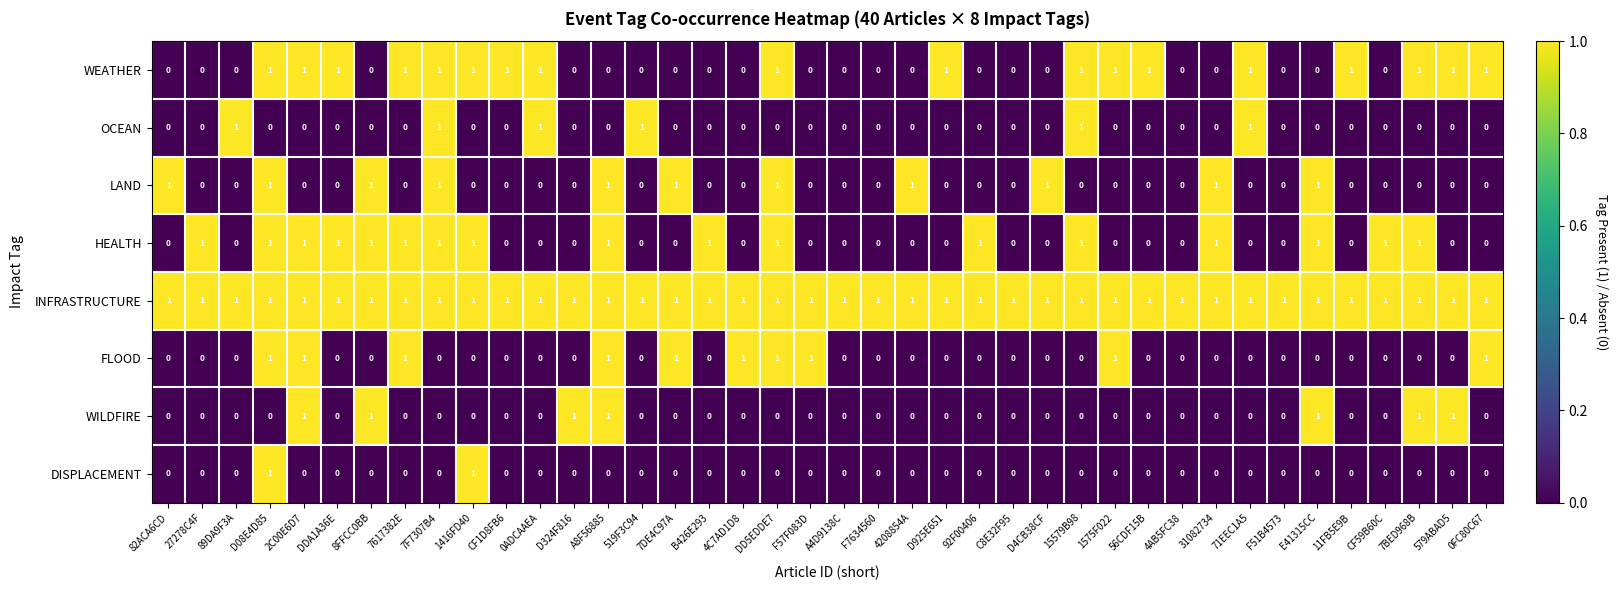

What is the sum of all FLOOD values?

10